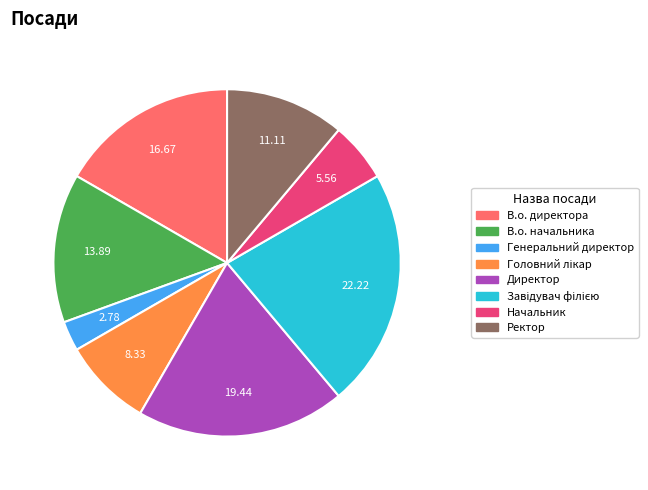

Does any single category account for the majority?

No